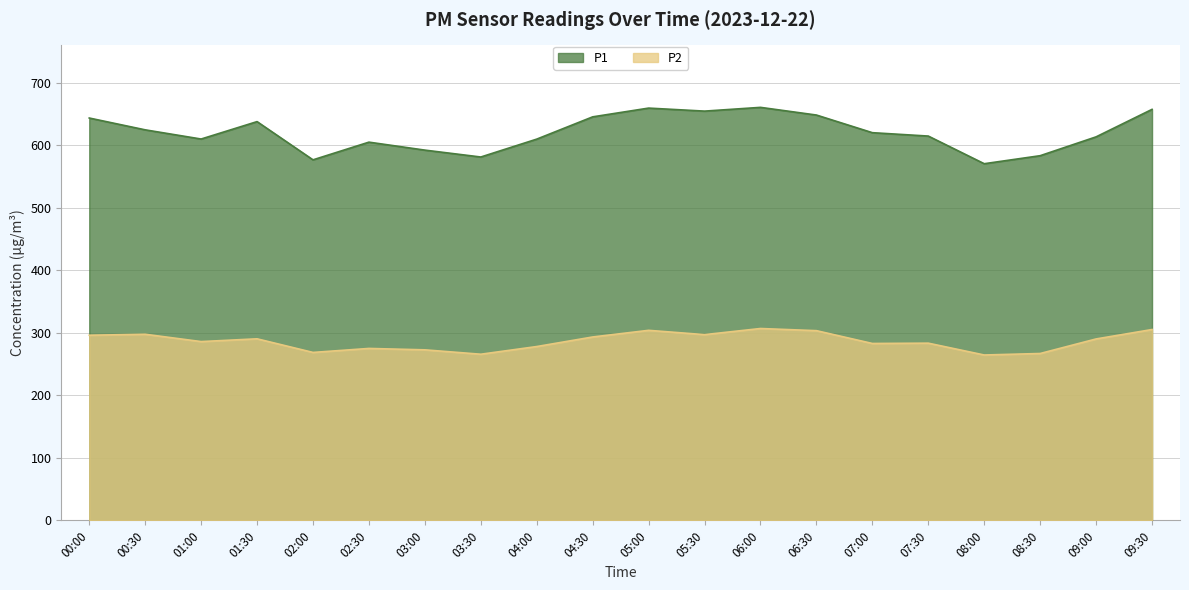

What is the label of the 14th point from the left?

06:30